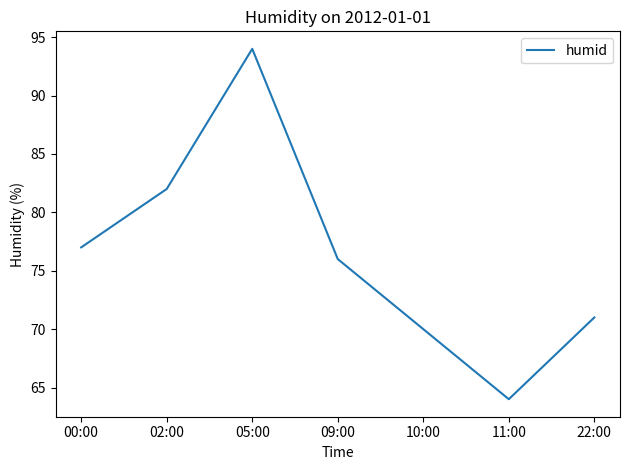

Where does the data first go above 76?

00:00